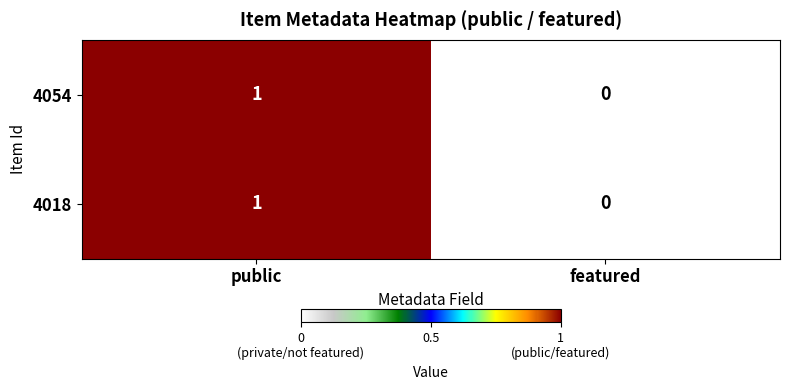

Where is 4018 nearest to the value 0?

featured